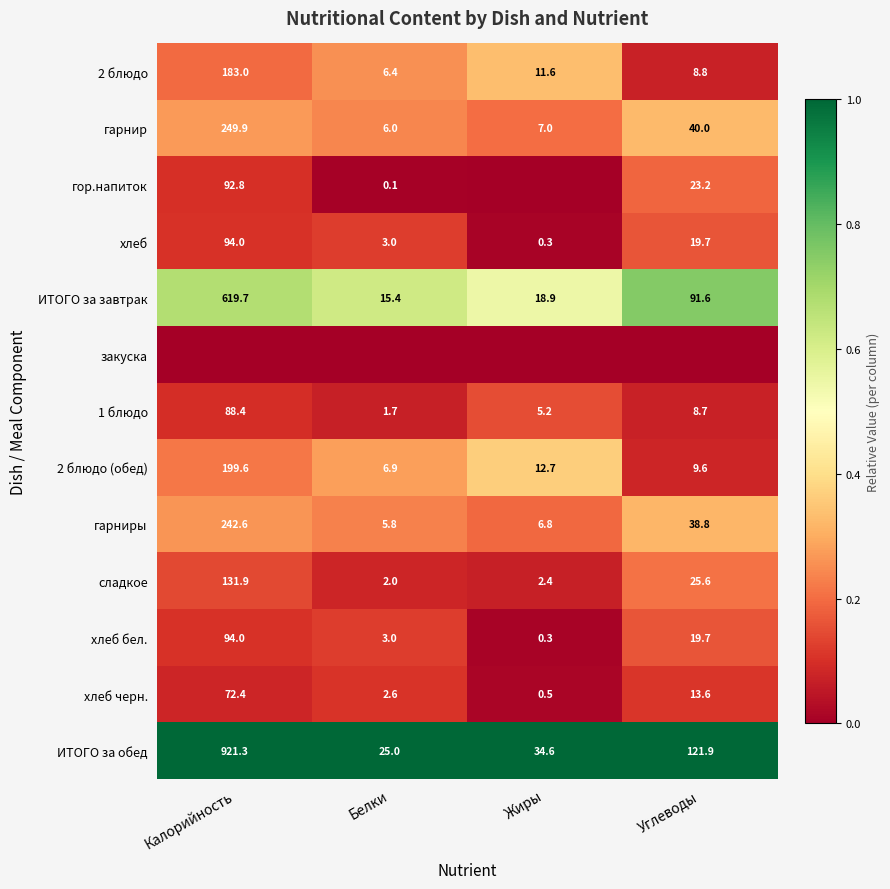

Which category has the lowest value in the ИТОГО за завтрак series?

Белки